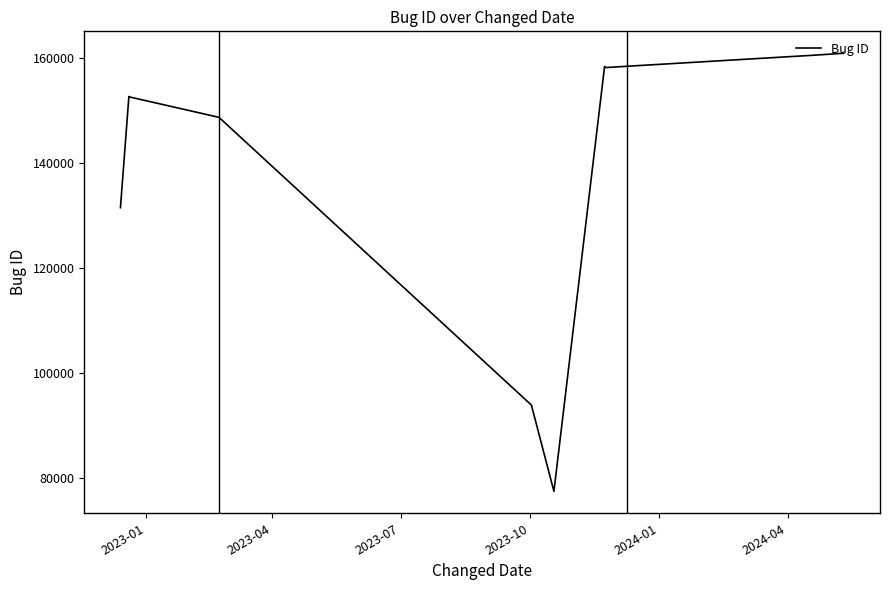

How many data points are above 152616?

5